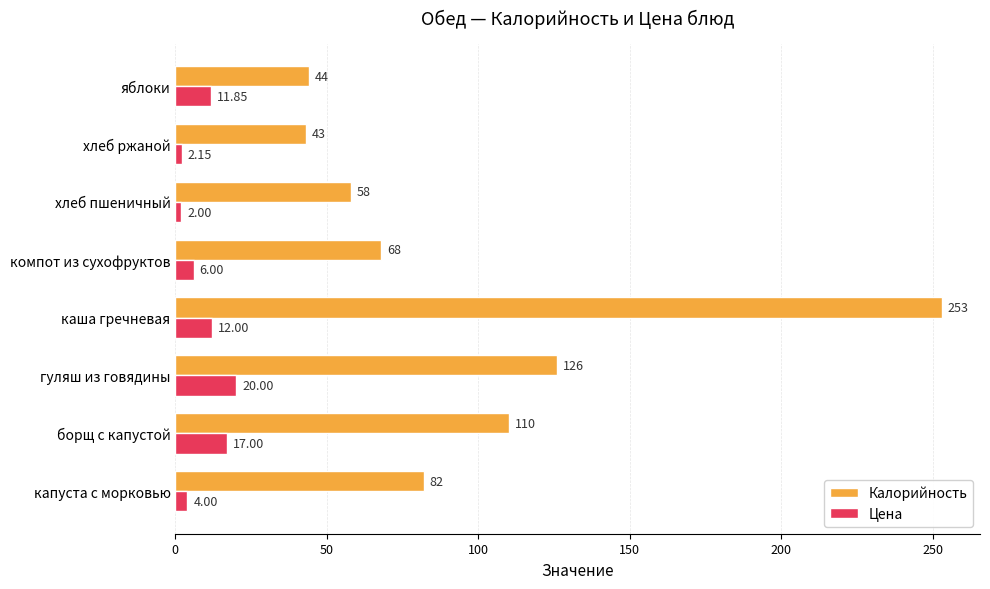

What is the sum of all Калорийность values?

784.0